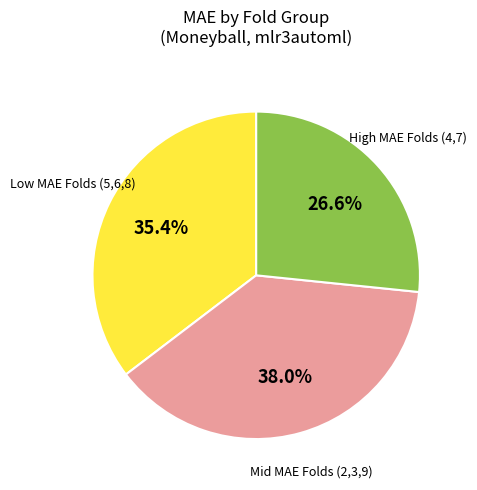

To the nearest percent, what is the difference between the largest and smallest slice percentages?

11%